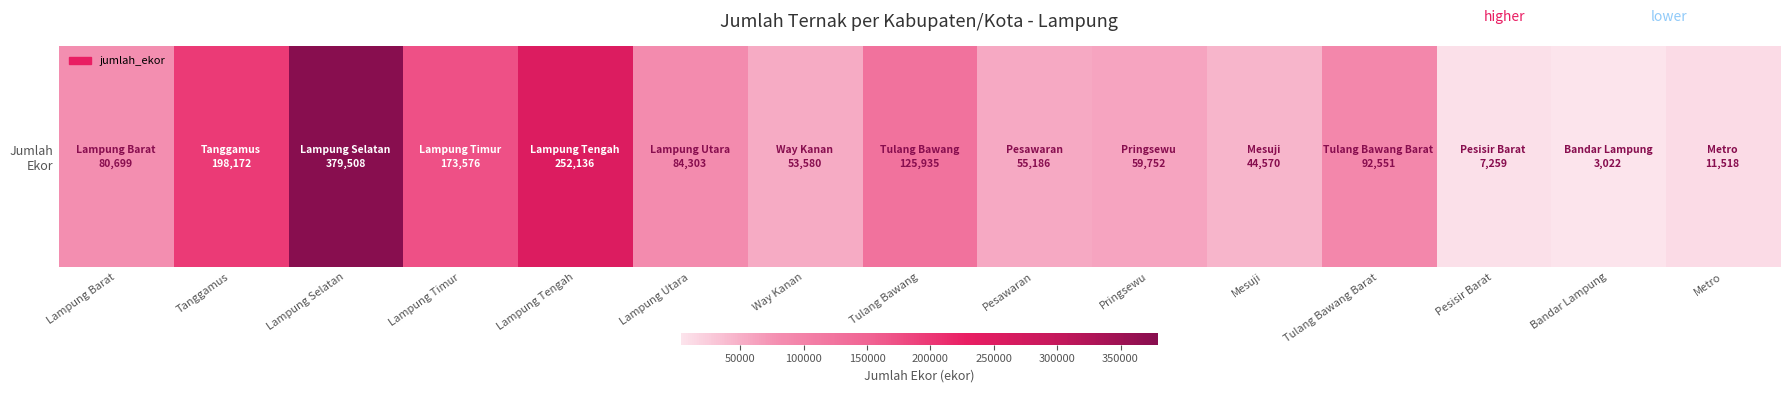

Reading left to right, transcribe all the data shown in this chart.

80699	198172	379508	173576	252136	84303	53580	125935	55186	59752	44570	92551	7259	3022	11518